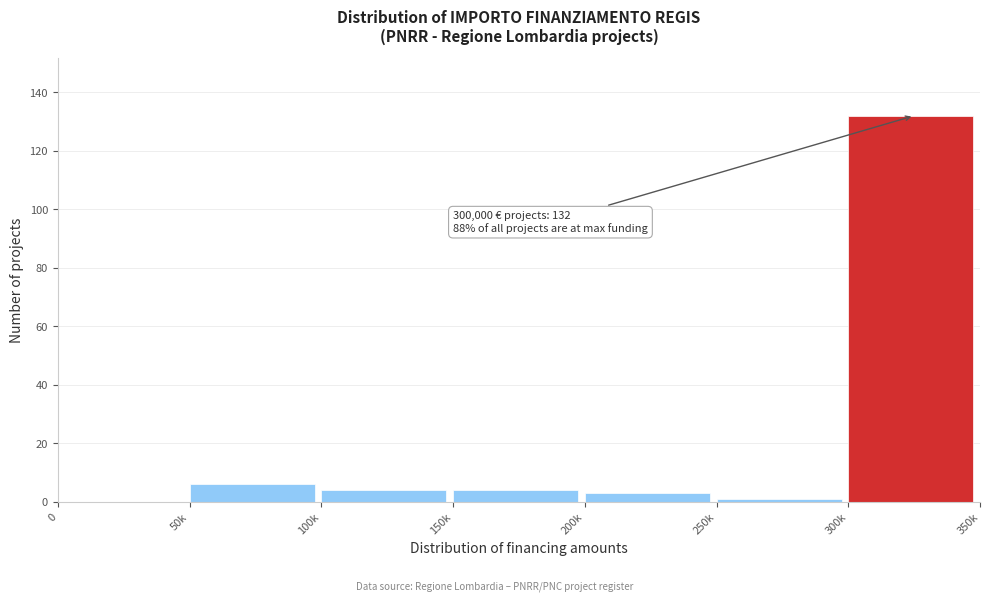

Reading left to right, list all the values displayed in this chart.

0=0	50k=6	100k=4	150k=4	200k=3	250k=1	300k=132